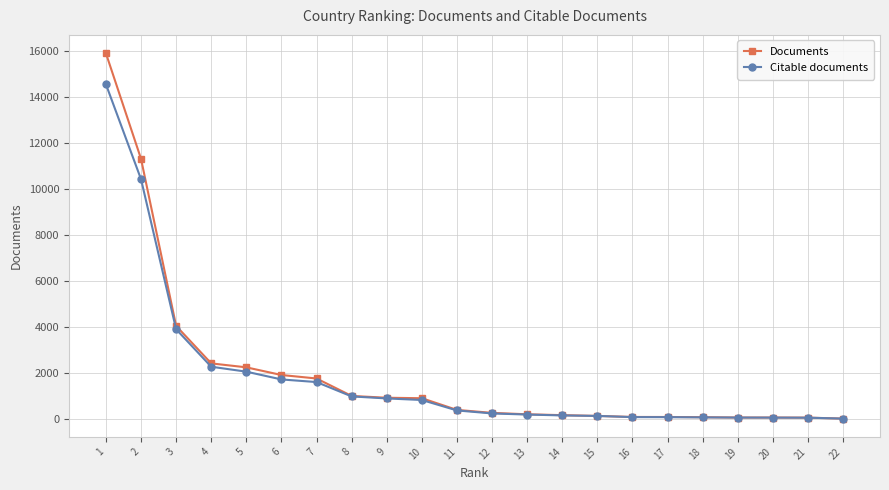

Count the number of data series in this chart.

2